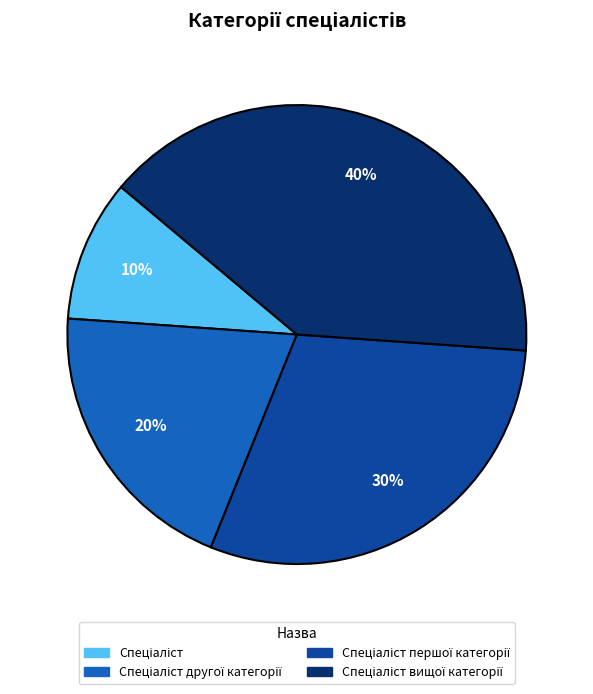

To the nearest percent, what is the average slice percentage?

25%